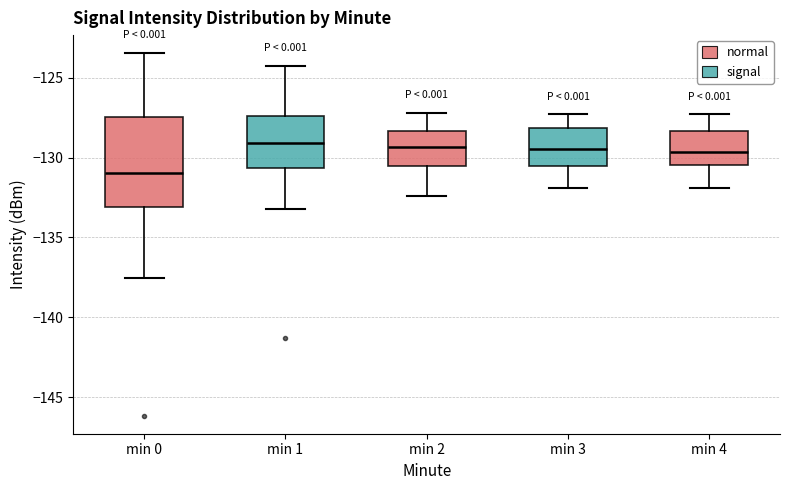

Which box is the tallest, from its lower edge to its upper edge?

min 0